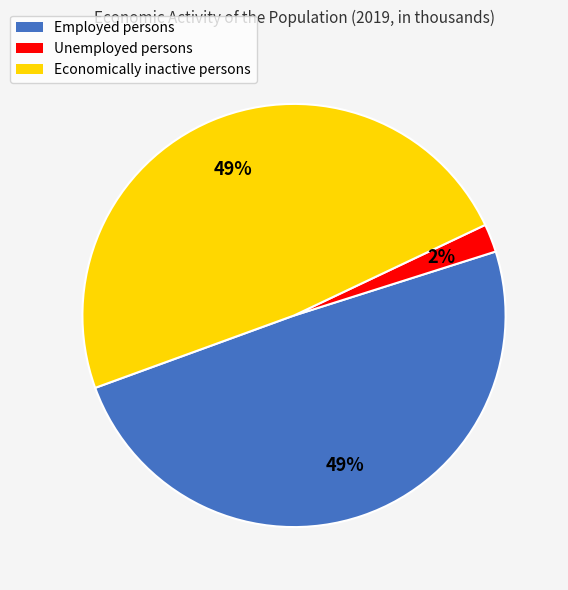

Approximately how many times larger is the value at Economically inactive persons compared to Employed persons?

1.0